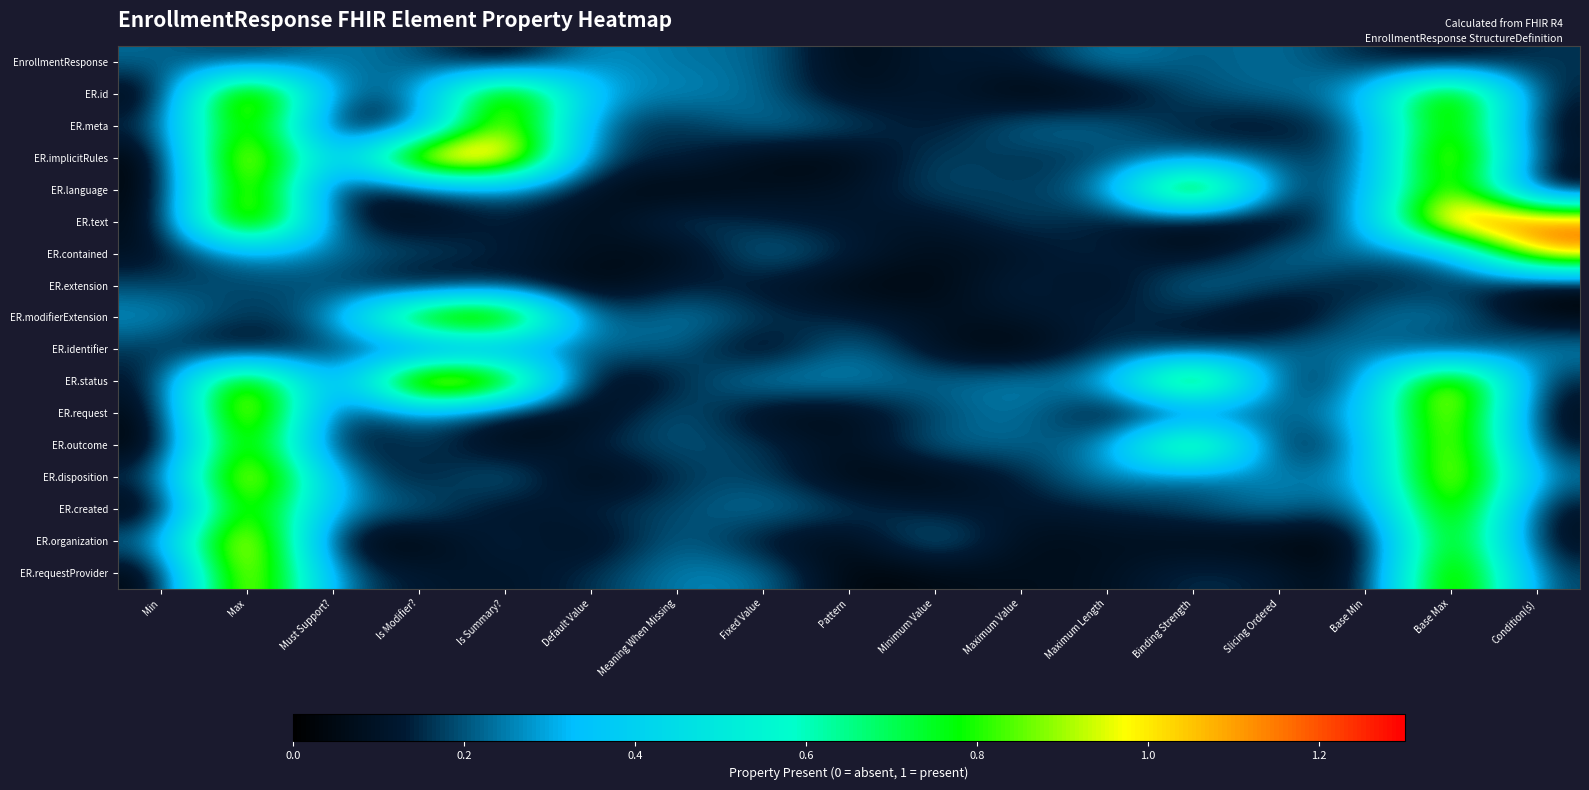

Which category has the highest value across all series?

Is Modifier?